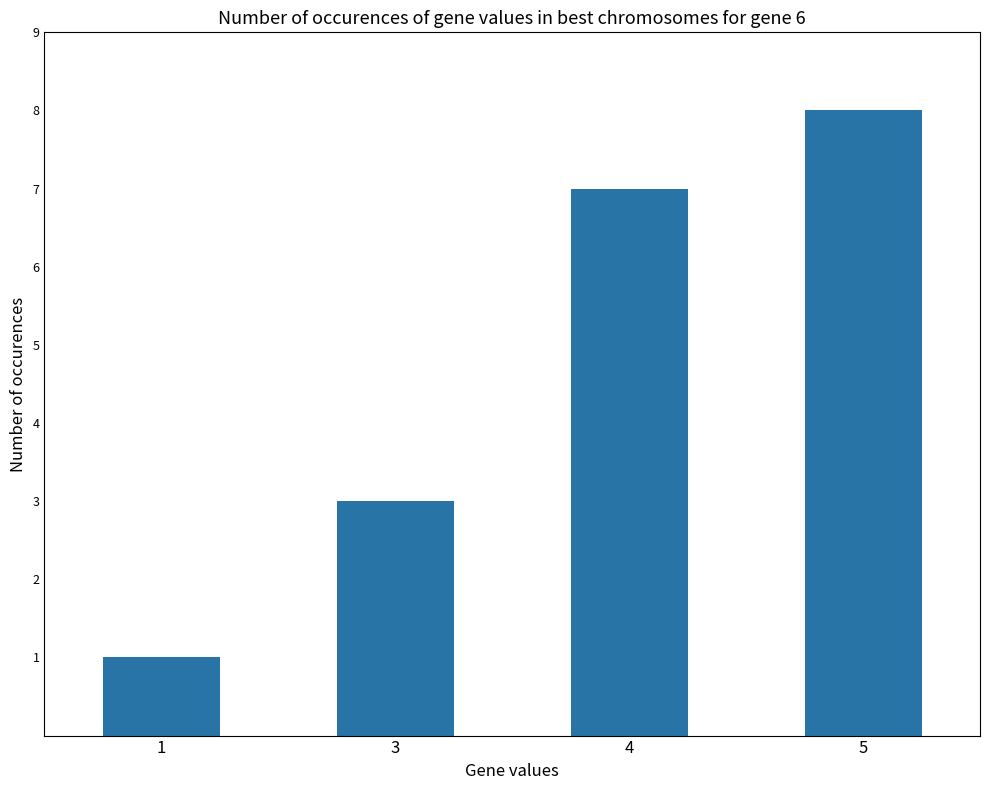

Rank the categories by value from highest to lowest.

5, 4, 3, 1